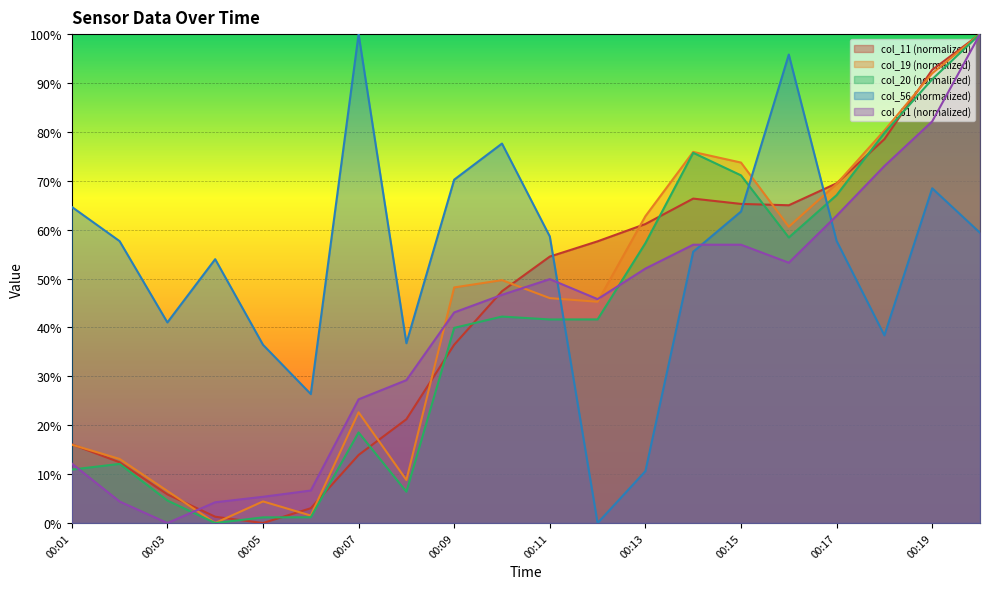

Rank the series at 00:08 from lowest to highest value.

col_20, col_19, col_11, col_61, col_56